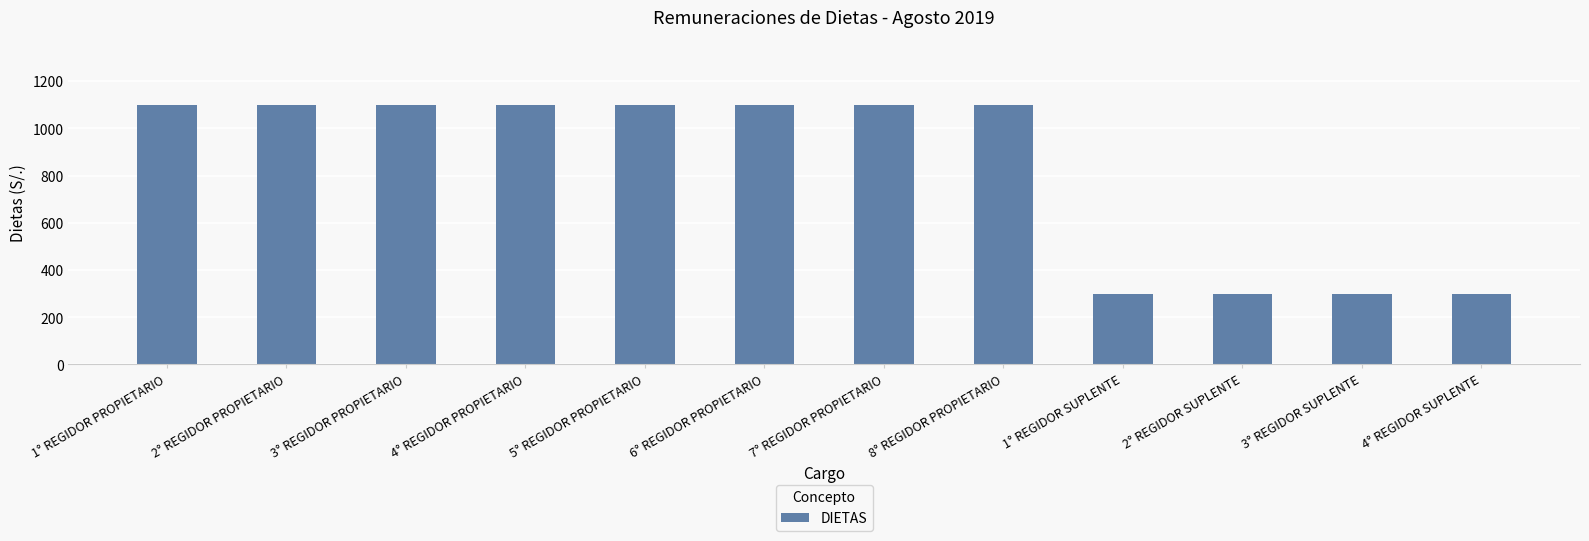

Does the chart contain stacked bars?

No